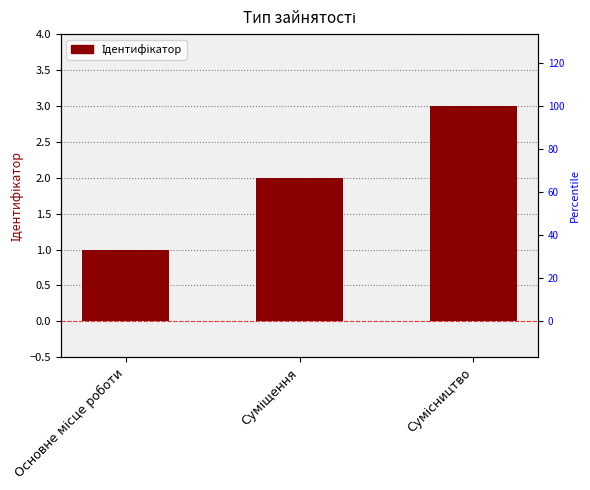

Where is the data nearest to the value 2?

Суміщення